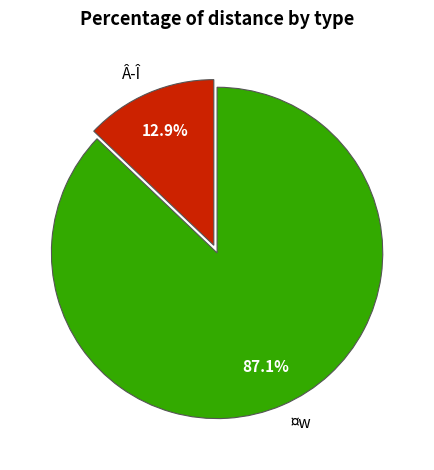

Rank the categories by value from highest to lowest.

¤w, Â­Î